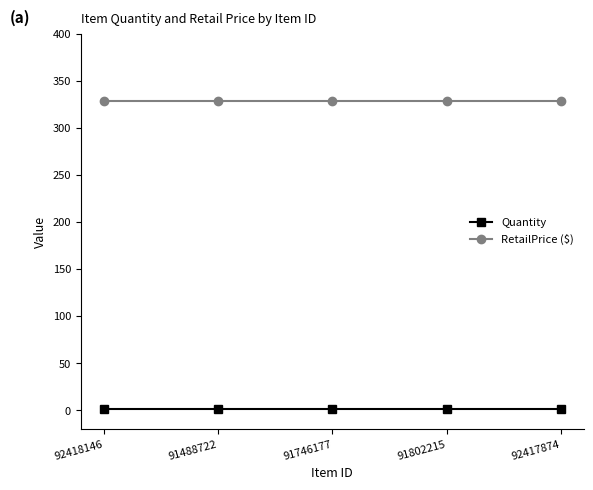

True or false: RetailPrice ($) and Quantity cross at least once.

False